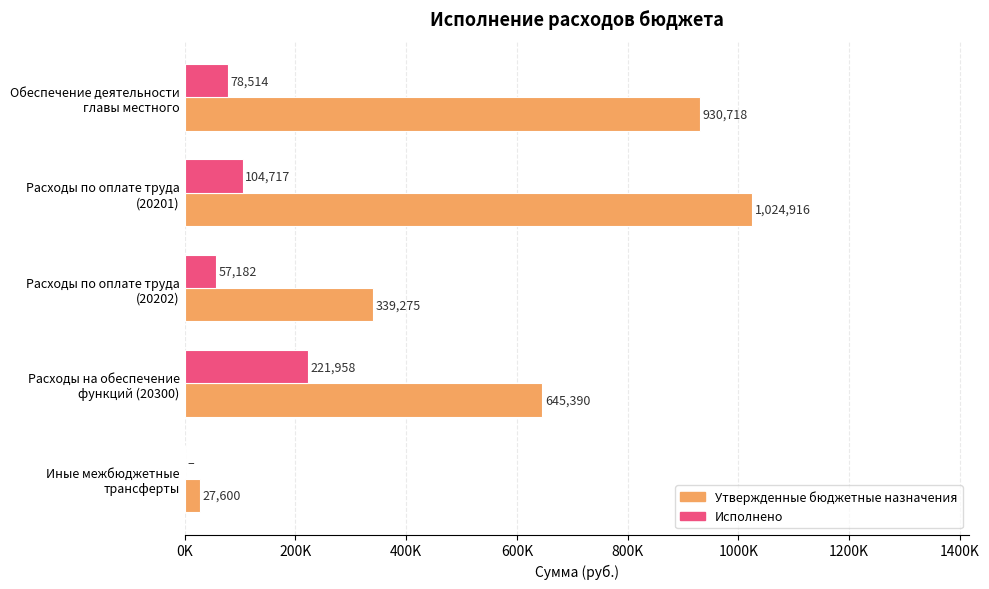

What are all the series names shown in the legend?

Утвержденные бюджетные назначения, Исполнено